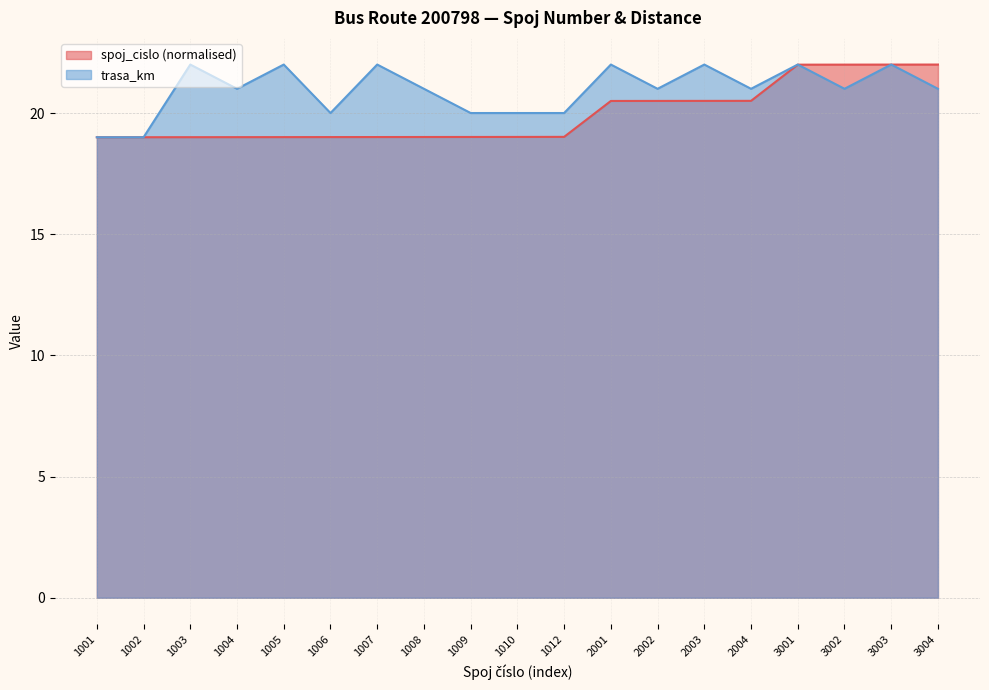

What is the value of the spoj_cislo point at the 6th from the left?

19.0